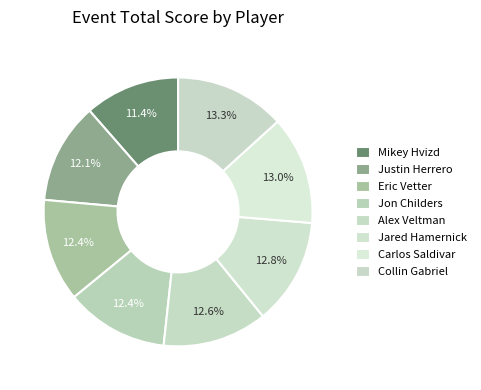

What percentage do Justin Herrero and Carlos Saldivar together represent?

25.2%